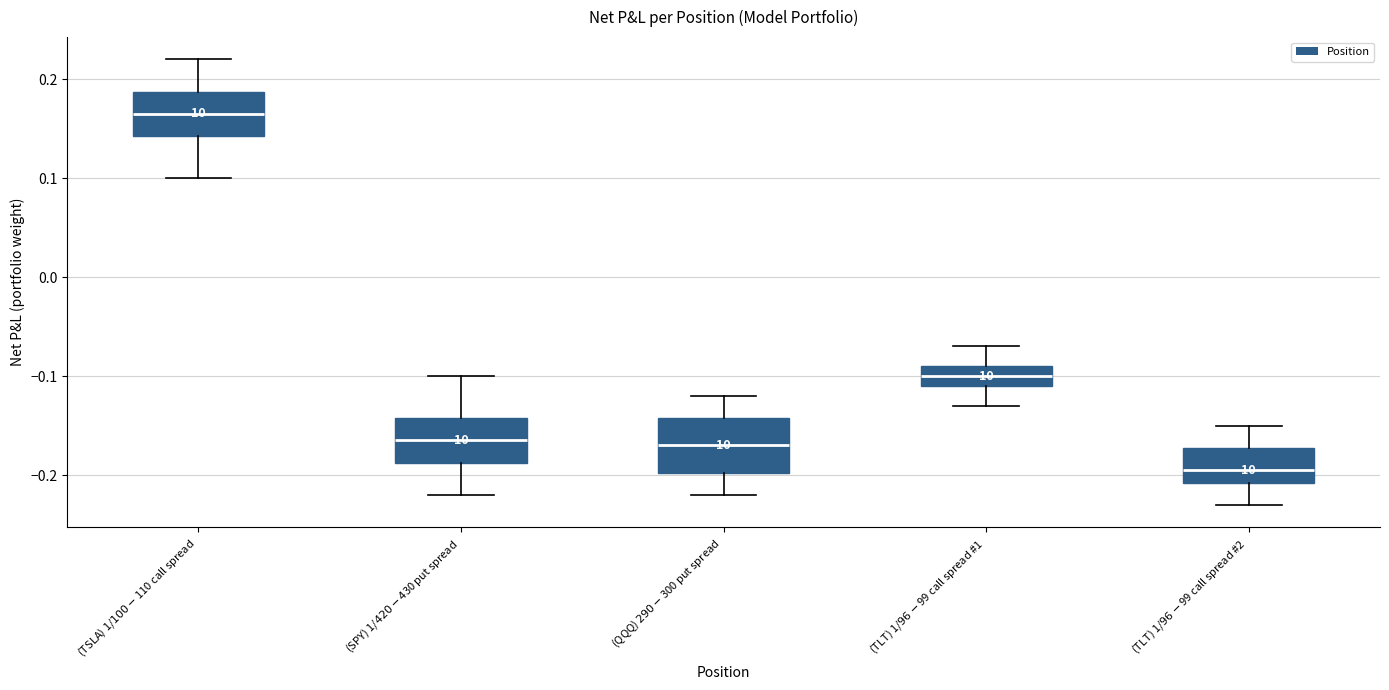

Reading left to right, read every box against the y-axis: the position of its median line, the range the box covers, and the ends of its whiskers. The values are not printed on the chart, so give them approximately, as read against the axis.

(TSLA) 1/$100-$110 call spread: median 0.17, box 0.14 to 0.19, whiskers 0.10 to 0.22
(SPY) 1/$420-$430 put spread: median -0.16, box -0.19 to -0.14, whiskers -0.22 to -0.10
(QQQ) $290-$300 put spread: median -0.17, box -0.20 to -0.14, whiskers -0.22 to -0.12
(TLT) 1/$96-$99 call spread #1: median -0.10, box -0.11 to -0.09, whiskers -0.13 to -0.07
(TLT) 1/$96-$99 call spread #2: median -0.19, box -0.21 to -0.17, whiskers -0.23 to -0.15